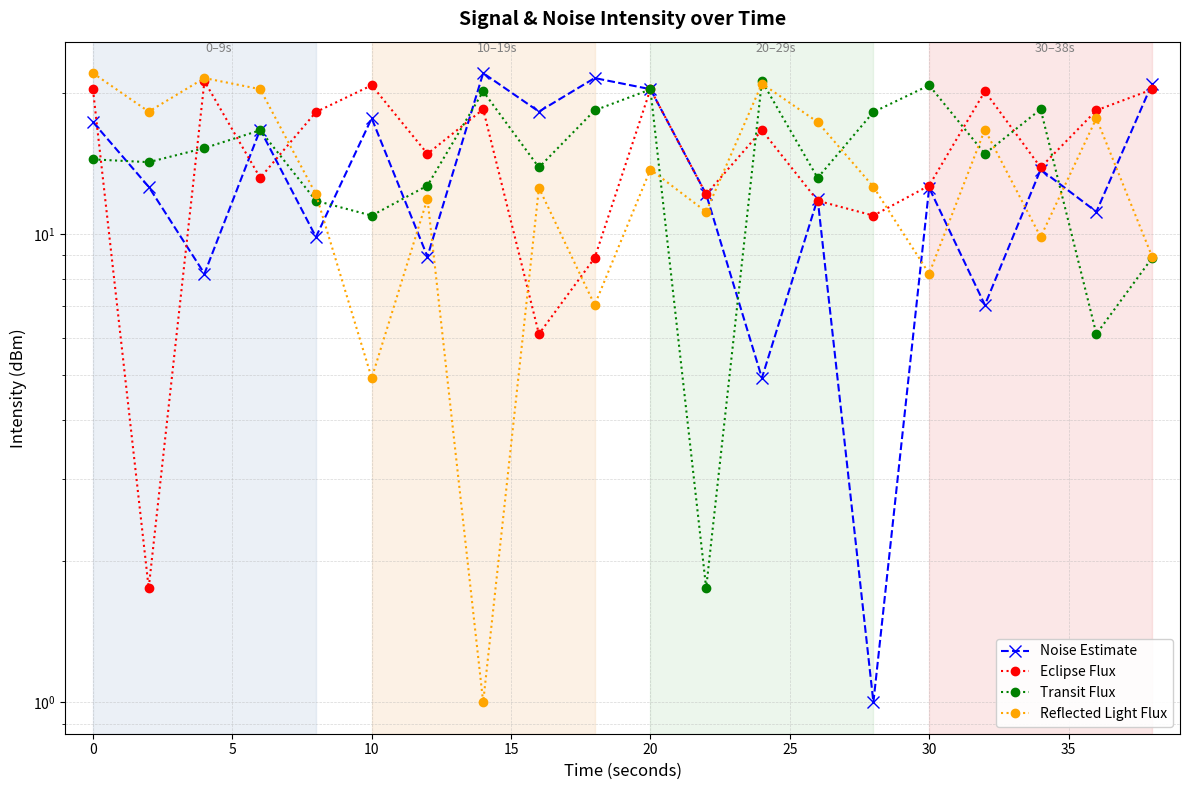

How many lines are shown in the chart?

4